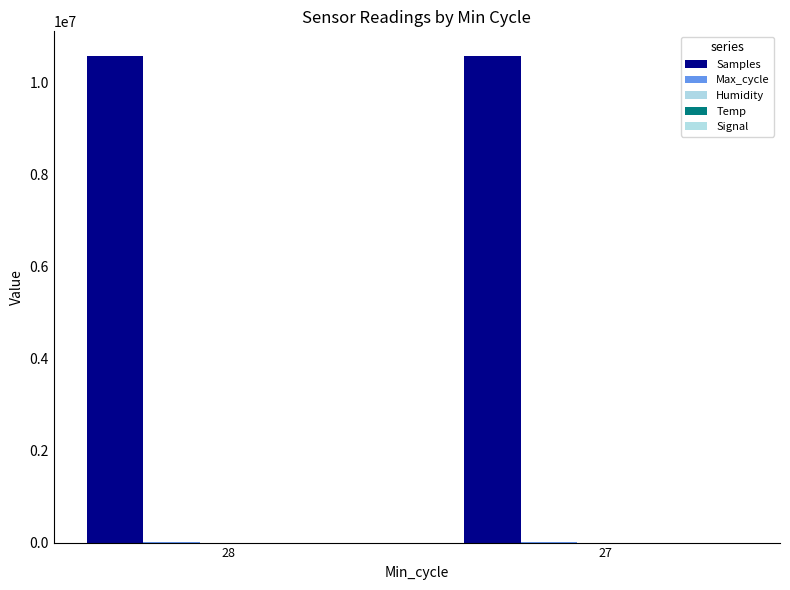

How many groups of bars are there?

2